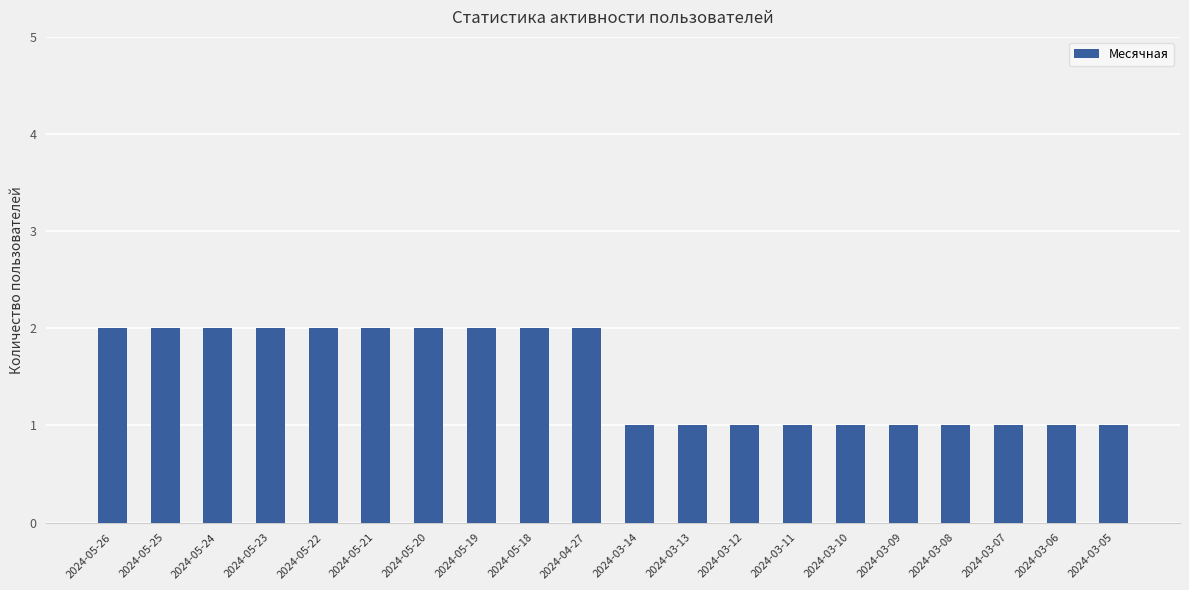

Reading right to left, list all the values displayed in this chart.

1	1	1	1	1	1	1	1	1	1	2	2	2	2	2	2	2	2	2	2